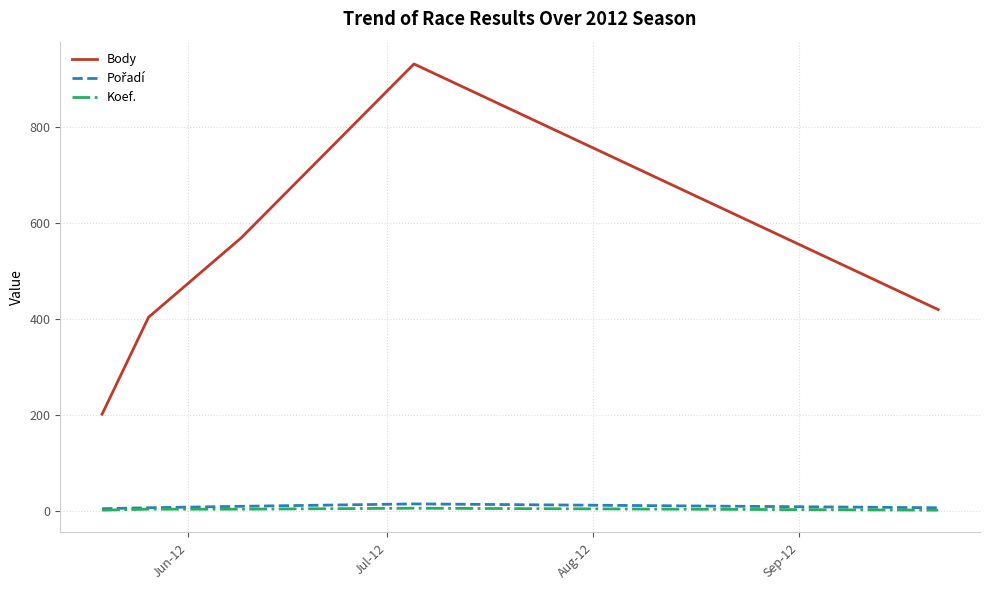

True or false: Body and Koef. cross at least once.

False